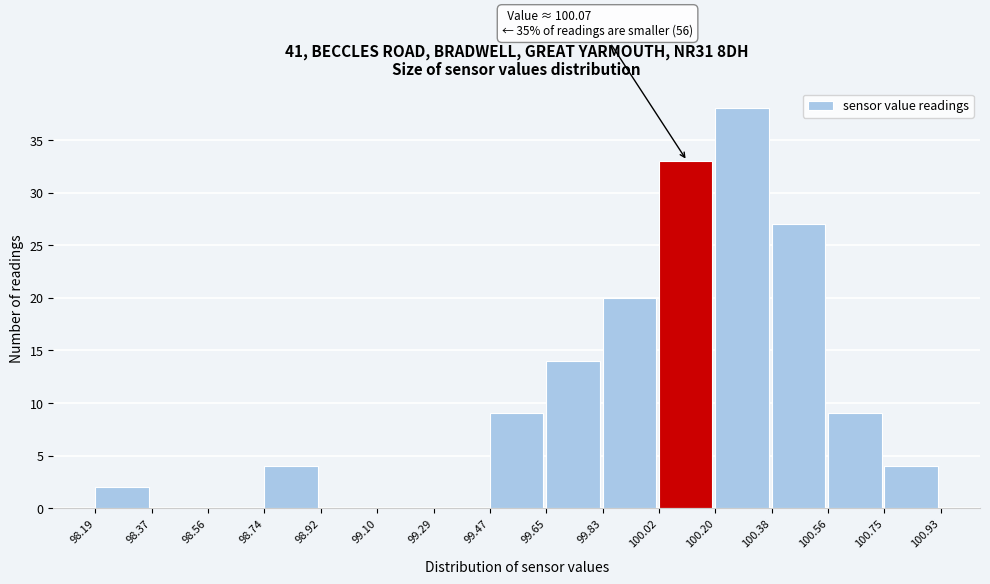

Over which range of the x-axis is the bar tallest?

100.20 to 100.38